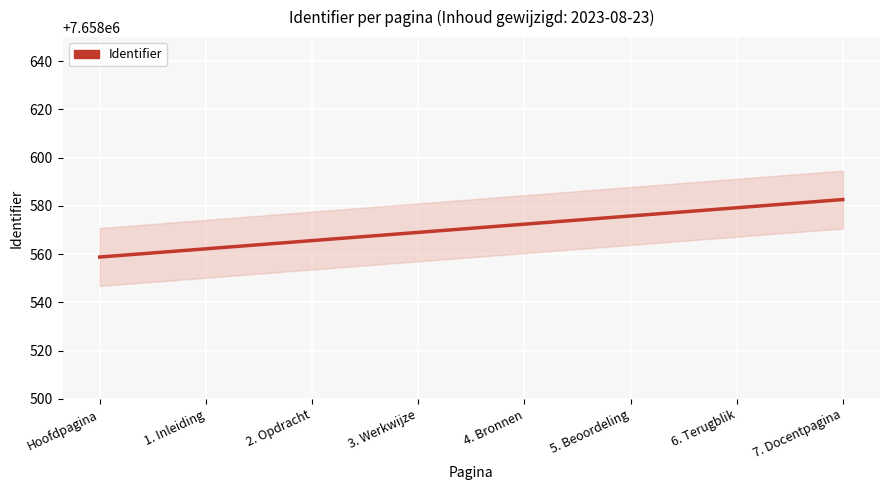

Reading left to right, transcribe all the data shown in this chart.

Hoofdpagina=7658558.8	1. Inleiding=7658562.2	2. Opdracht=7658565.6	3. Werkwijze=7658569.0	4. Bronnen=7658572.5	5. Beoordeling=7658575.9	6. Terugblik=7658579.3	7. Docentpagina=7658582.7